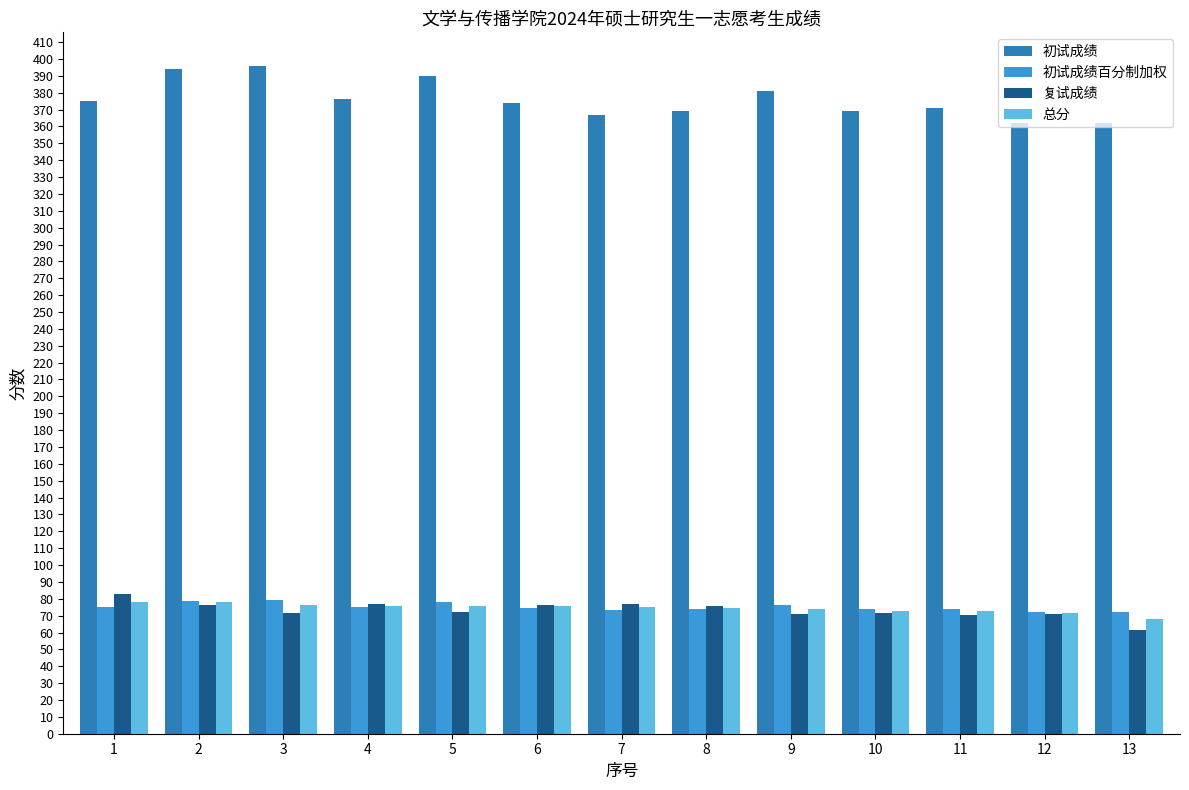

What value does the 初试成绩 series have at 2?

394.0